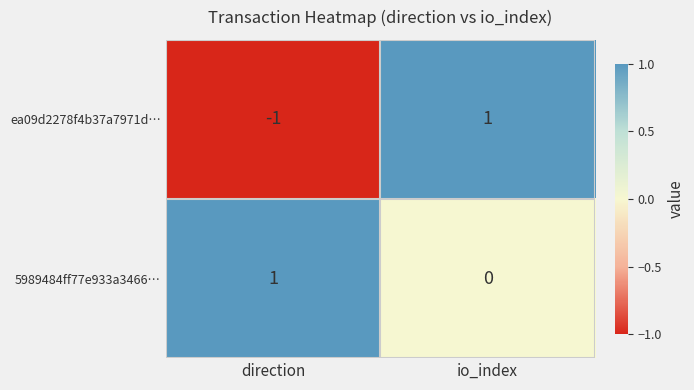

How many series are shown in this chart?

2